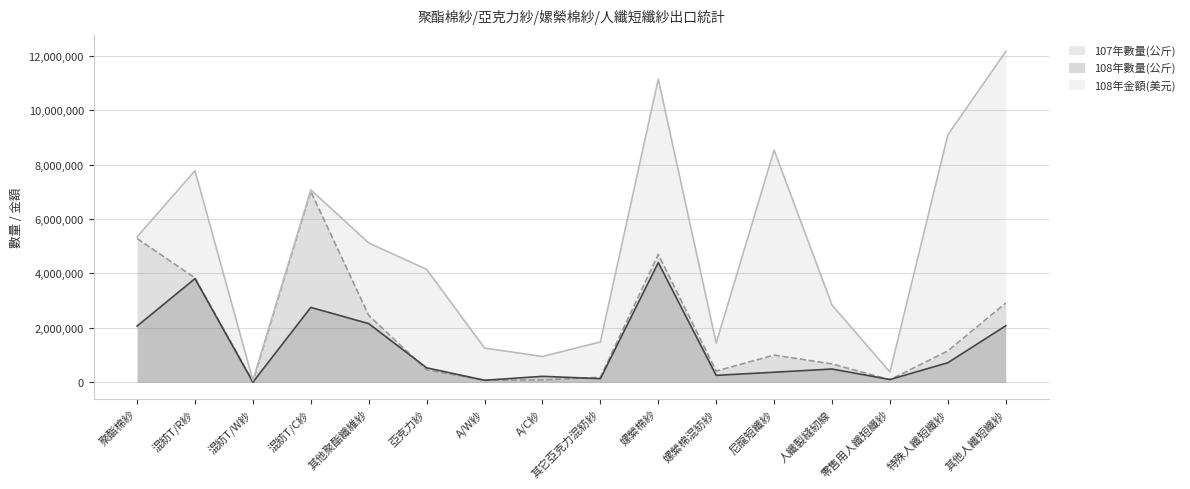

What is the maximum value shown in the chart?

12154300